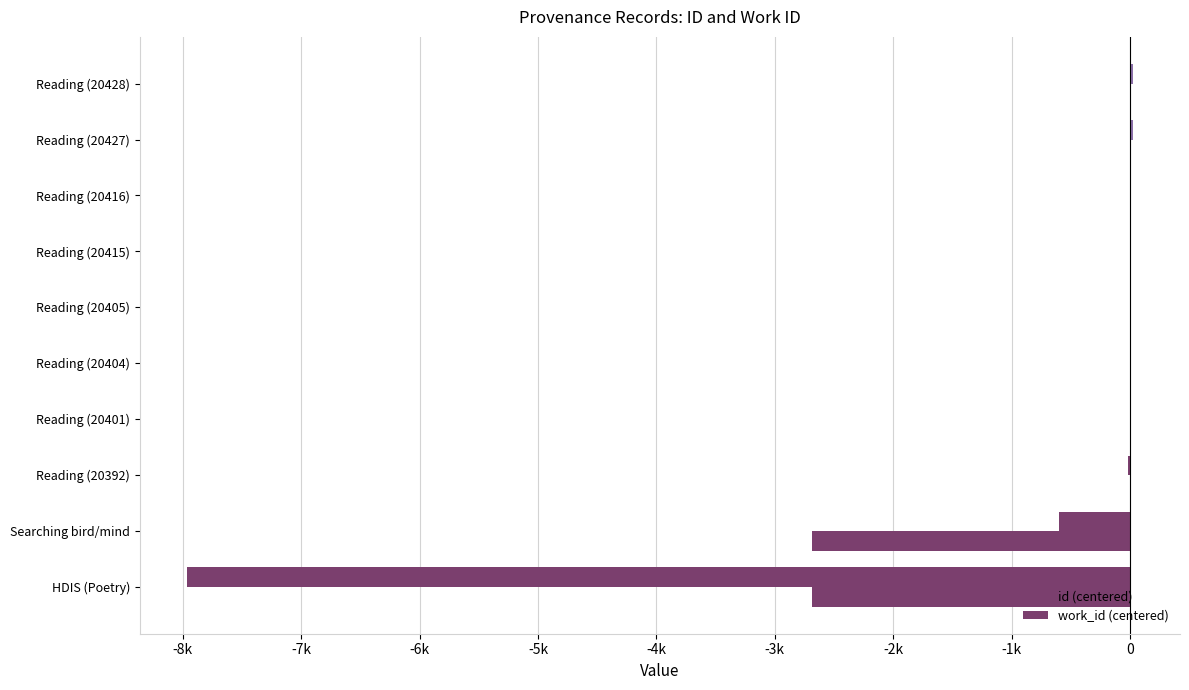

Reading right to left, extract all data points from this chart.

id (centered): 23.5	22.5	11.5	10.5	0.5	-0.5	-3.5	-12.5	-601.5	-7965.5
work_id (centered): 1.0	1.0	0.0	0.0	0.0	0.0	0.0	-1.0	-2682.0	-2684.0